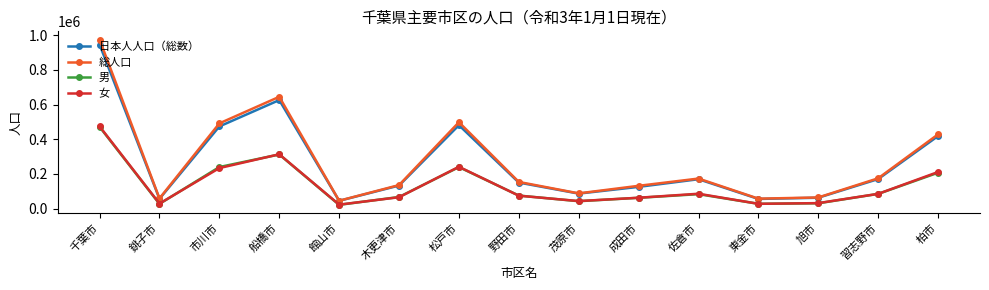

What is the difference between the maximum and second lowest values in the 日本人人口（総数） series?

890026